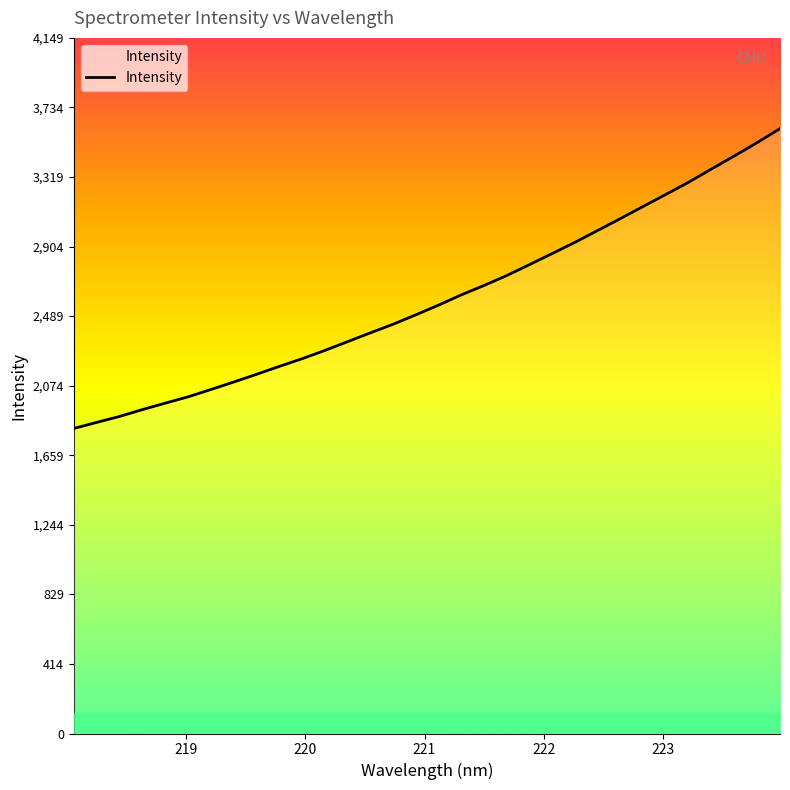

True or false: the data has more than 2 interior local peaks.

False